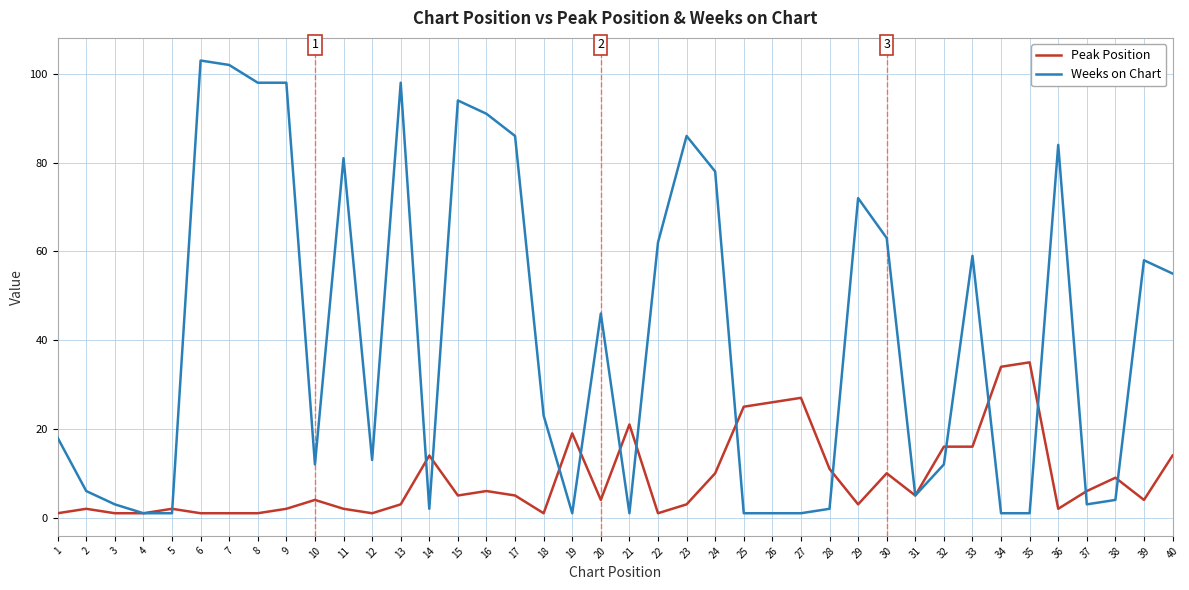

Rank the series by their maximum value, from highest to lowest.

Weeks on Chart, Peak Position